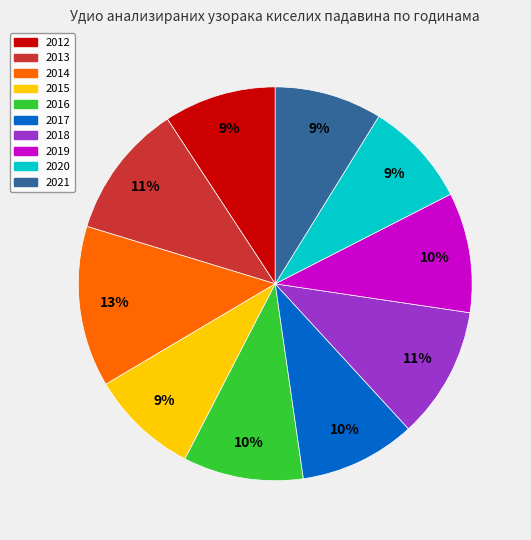

Count the number of slices in the pie.

10